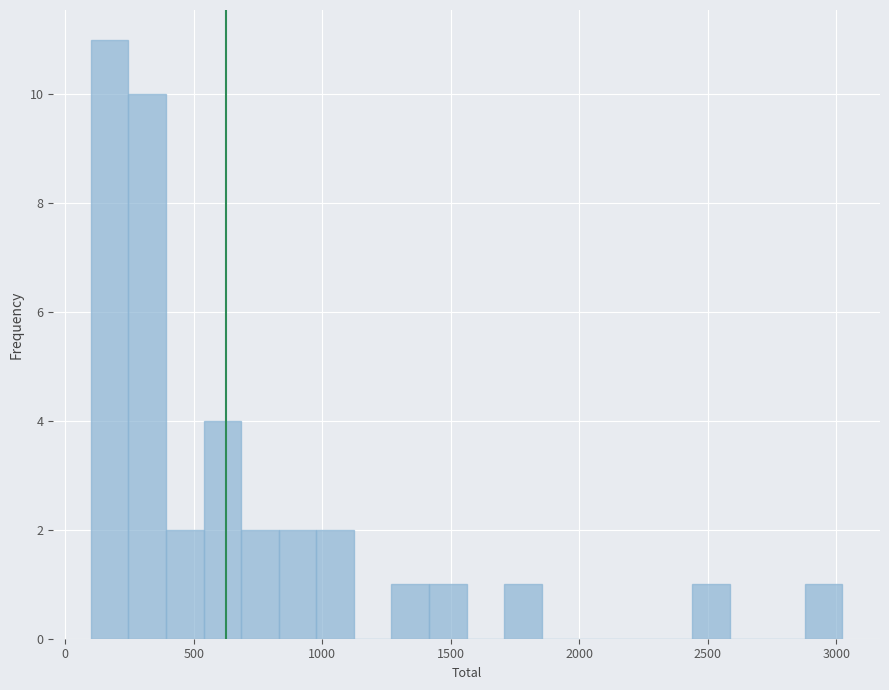

Read against the x-axis, roughly where is the centre of the tallest bar?

150